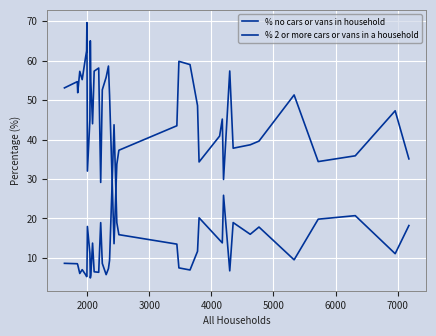

What is the value of the % 2 or more cars or vans in a household point at the 23rd from the left?

37.3